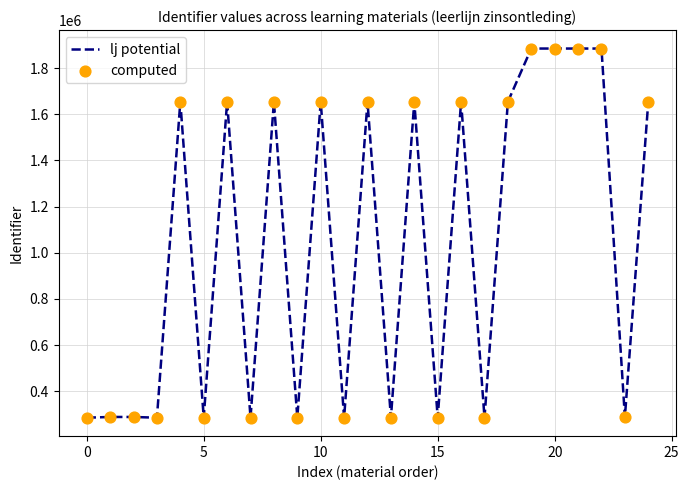

What is the difference between the maximum and minimum values?

1600249